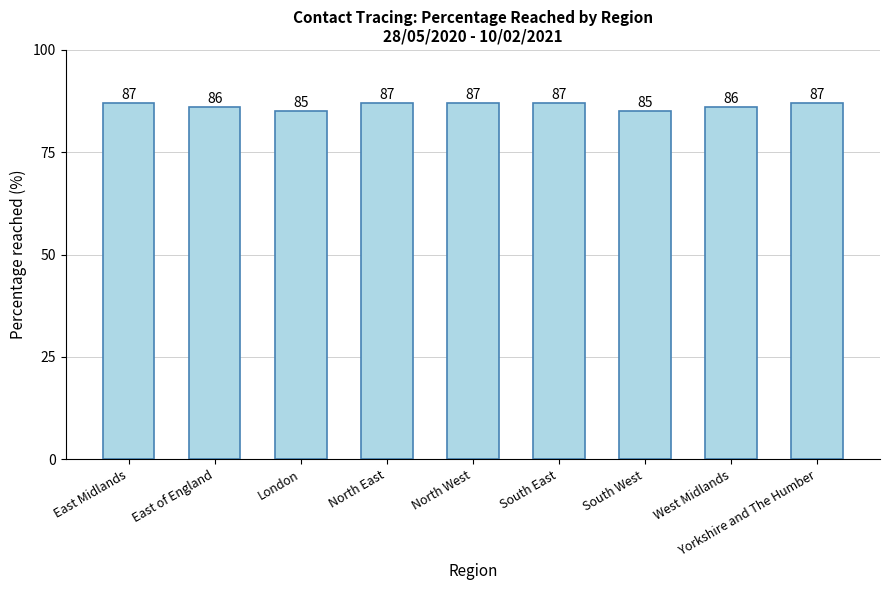

What is the ratio of the value at London to the value at West Midlands?

1.0